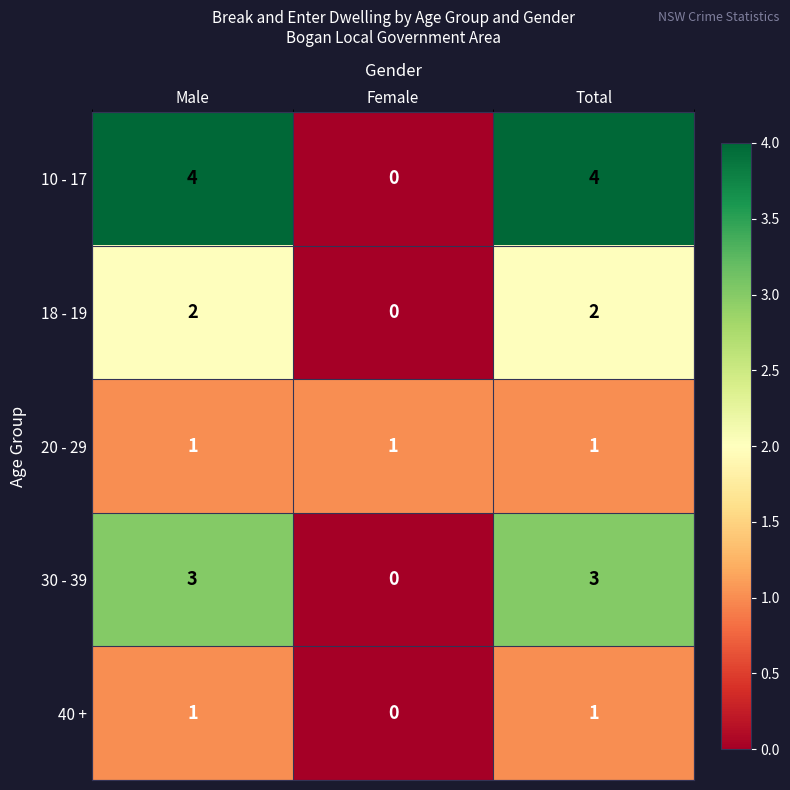

Rank the series by their average value, from highest to lowest.

10 - 17, 30 - 39, 18 - 19, 20 - 29, 40 +